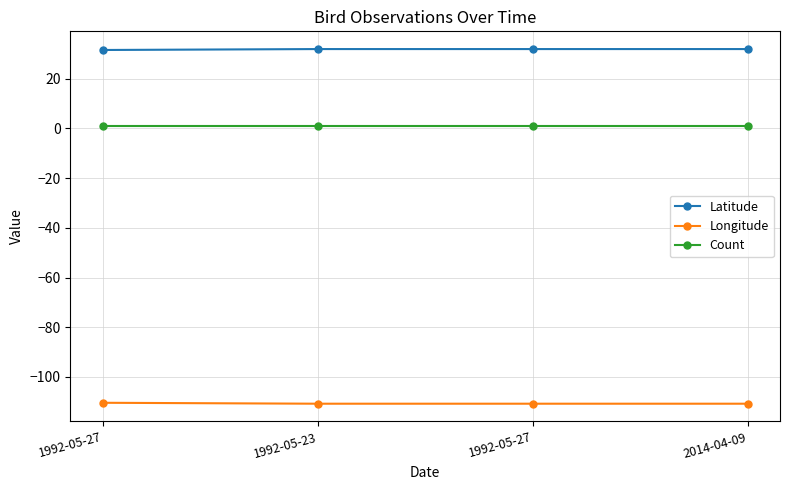

What is the label of the 3rd point from the left?

1992-05-27